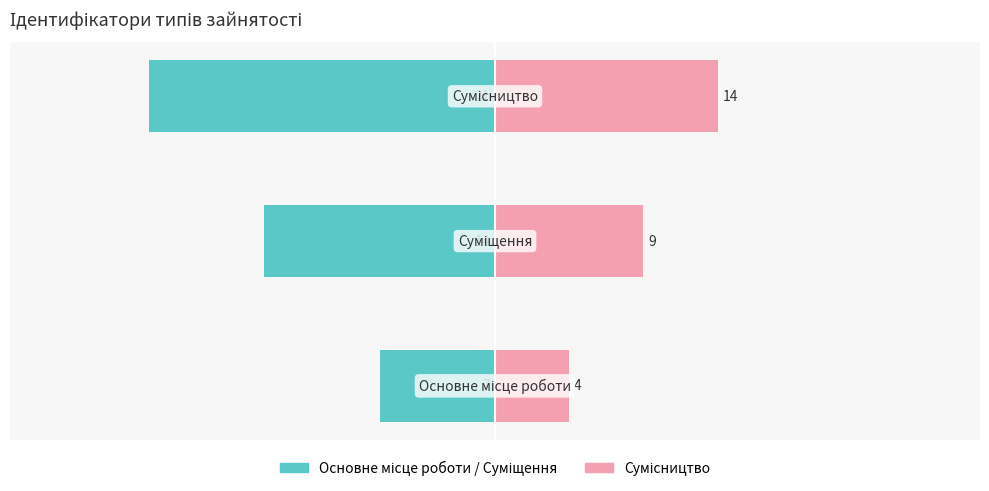

Which series has the largest range (max minus min)?

Основне/Суміщення